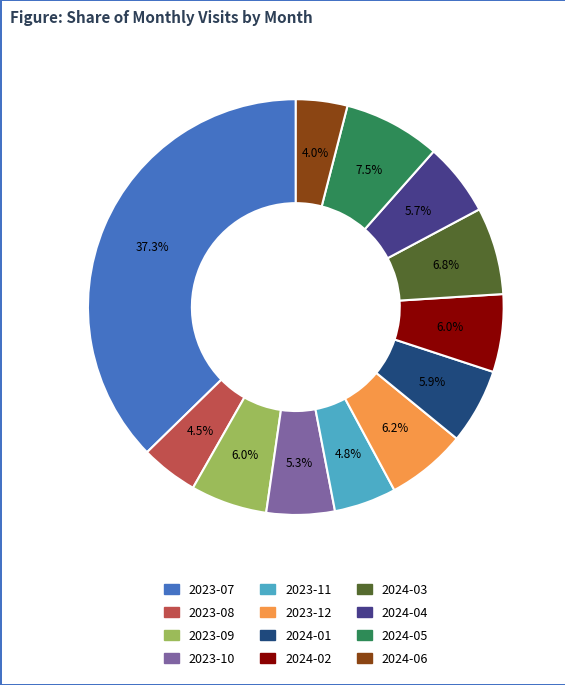

Is it true that 2023-11 is 5% of the pie?

True